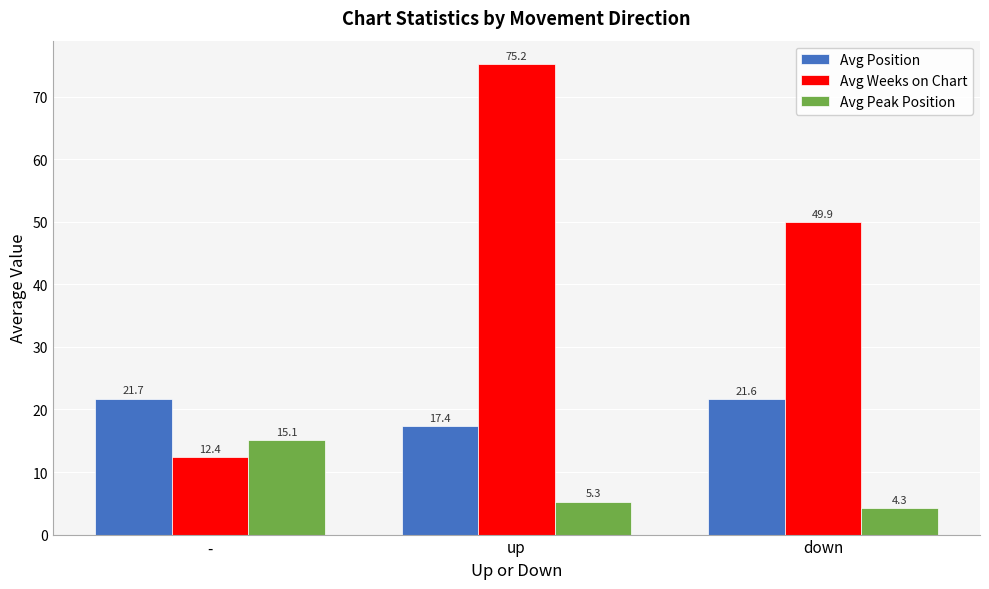

At how many categories does at least one series exceed 17?

3